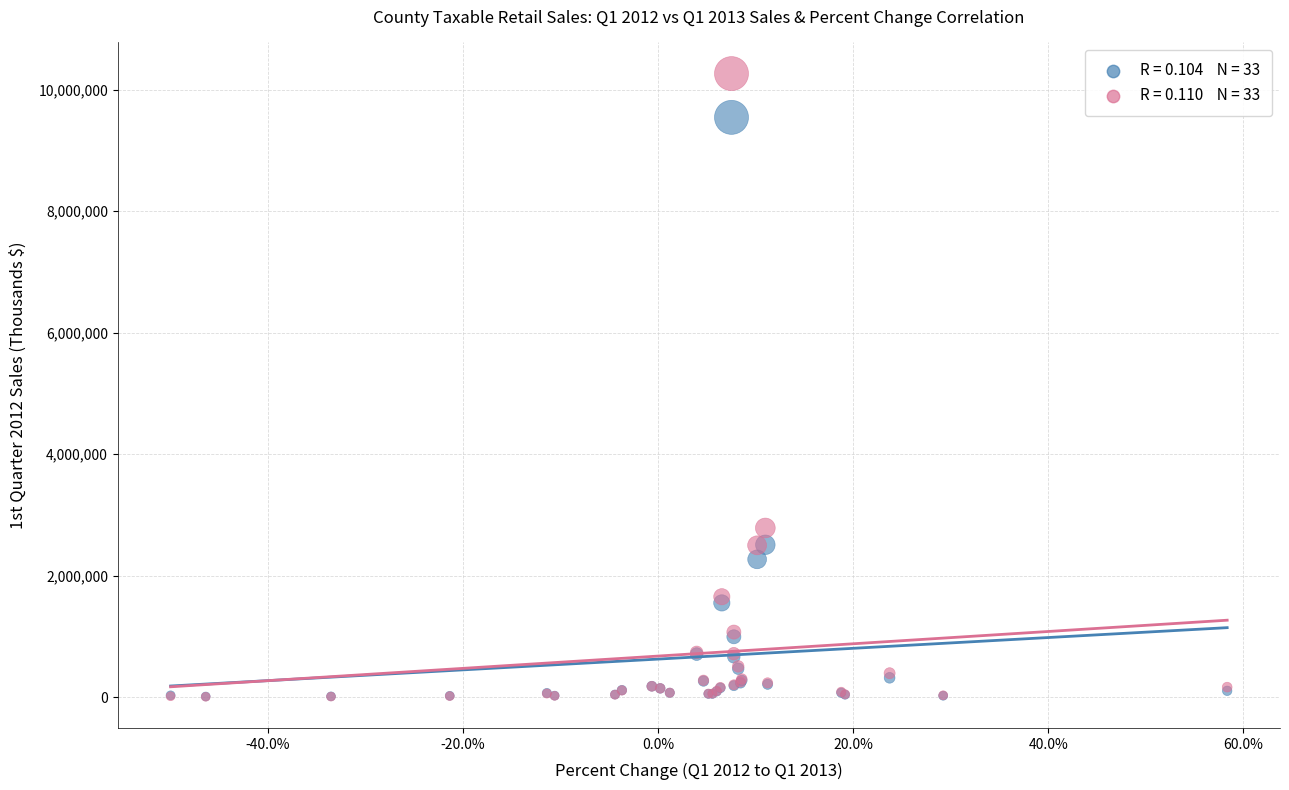

Across all series, what Y value is closest to 5135565?

2784665